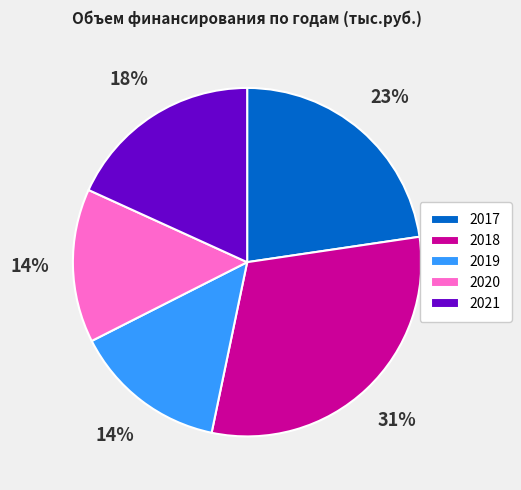

Do 2017 and 2019 together represent more than half of the pie?

No